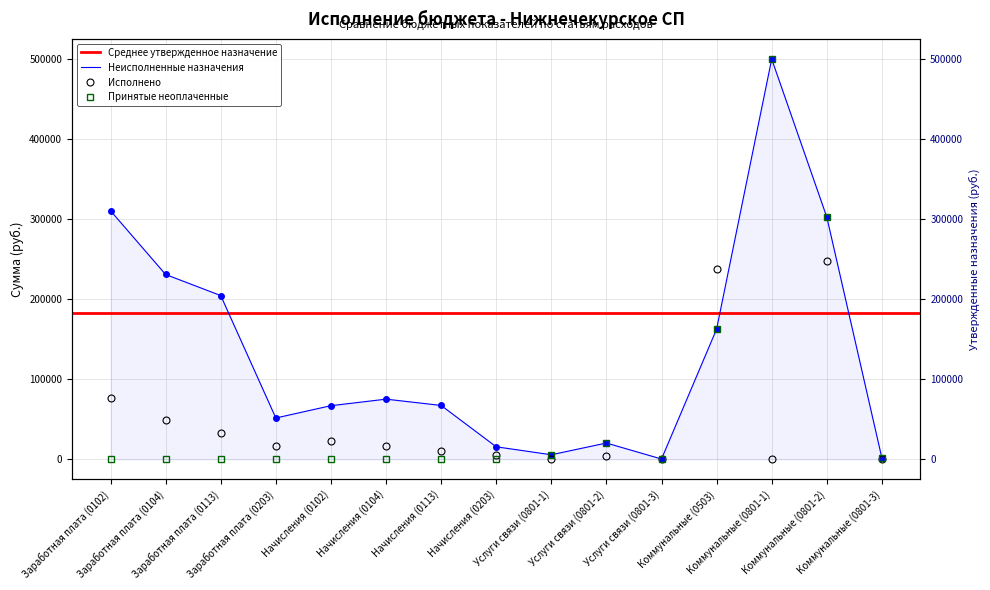

What is the difference between the highest and lowest values at Коммунальные (0801-3)?

1535.6